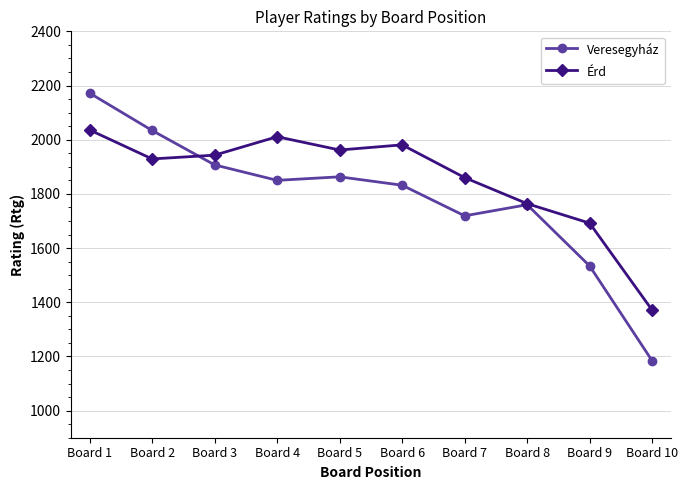

The value of Érd at Board 2 is 2522. True or false?

False